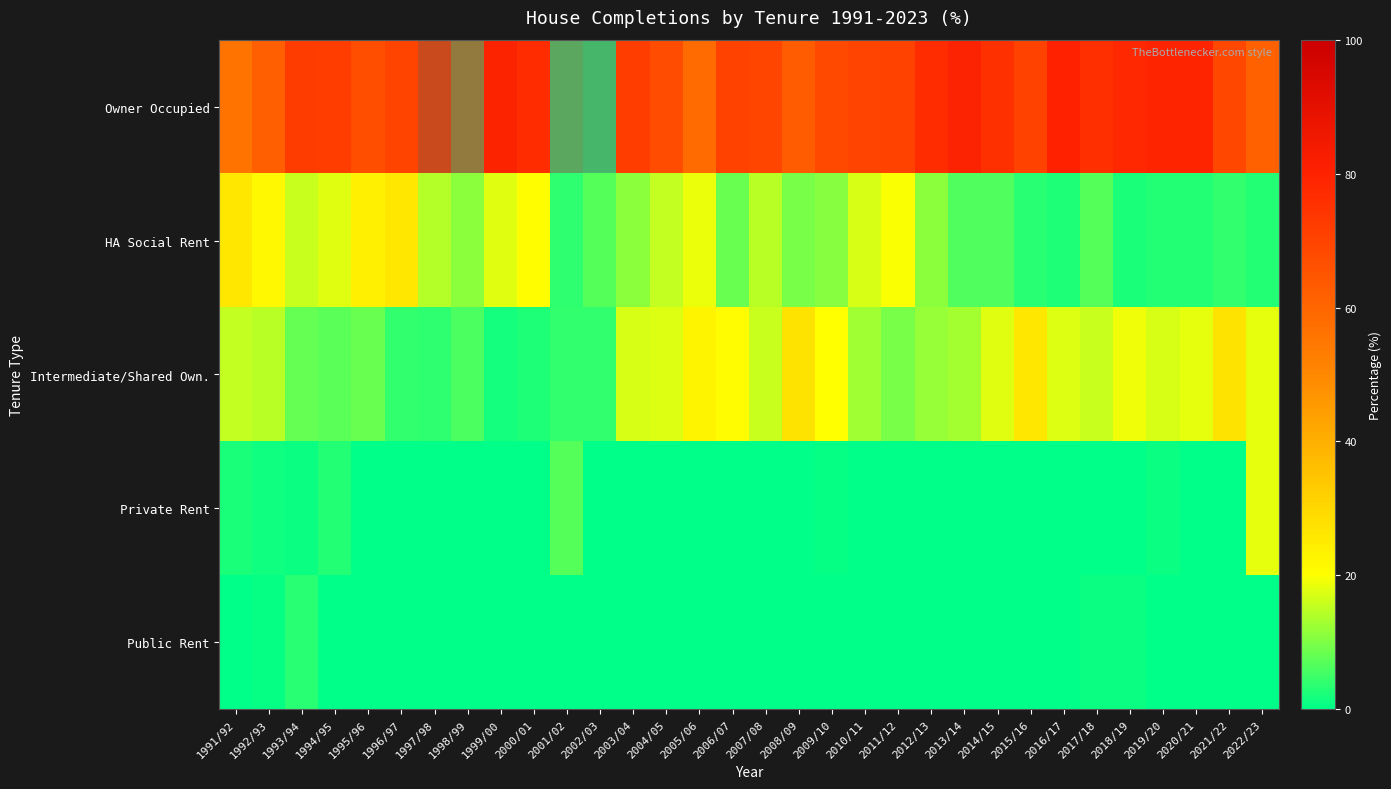

Between 1997/98 and 2014/15, which is larger?

1997/98